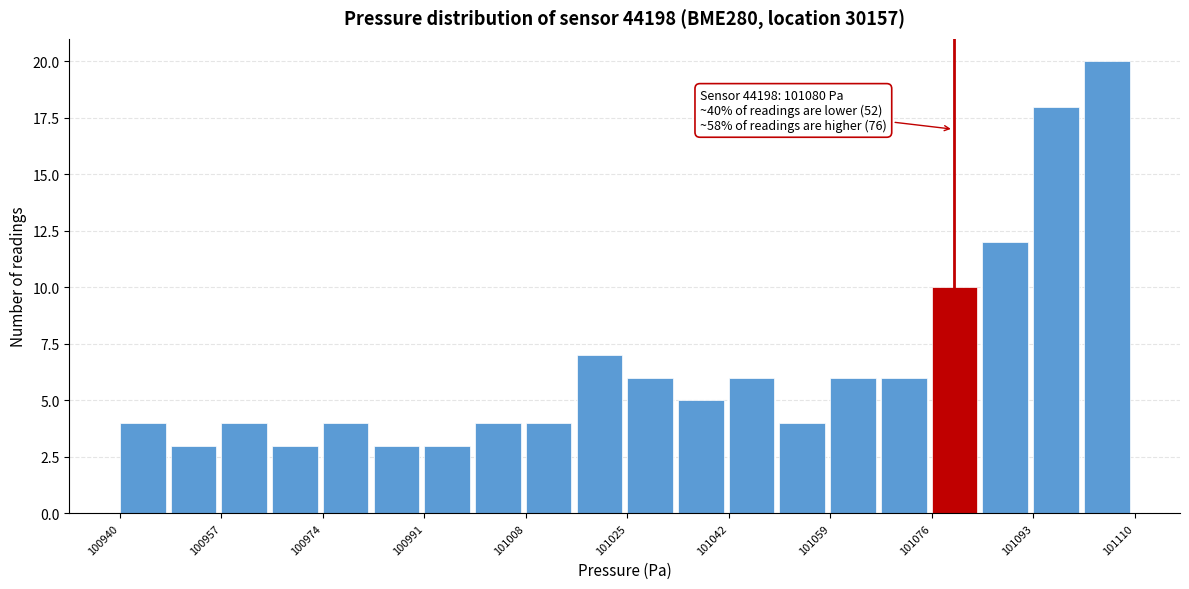

Which range on the x-axis has the tallest bar?

101102 to 101110